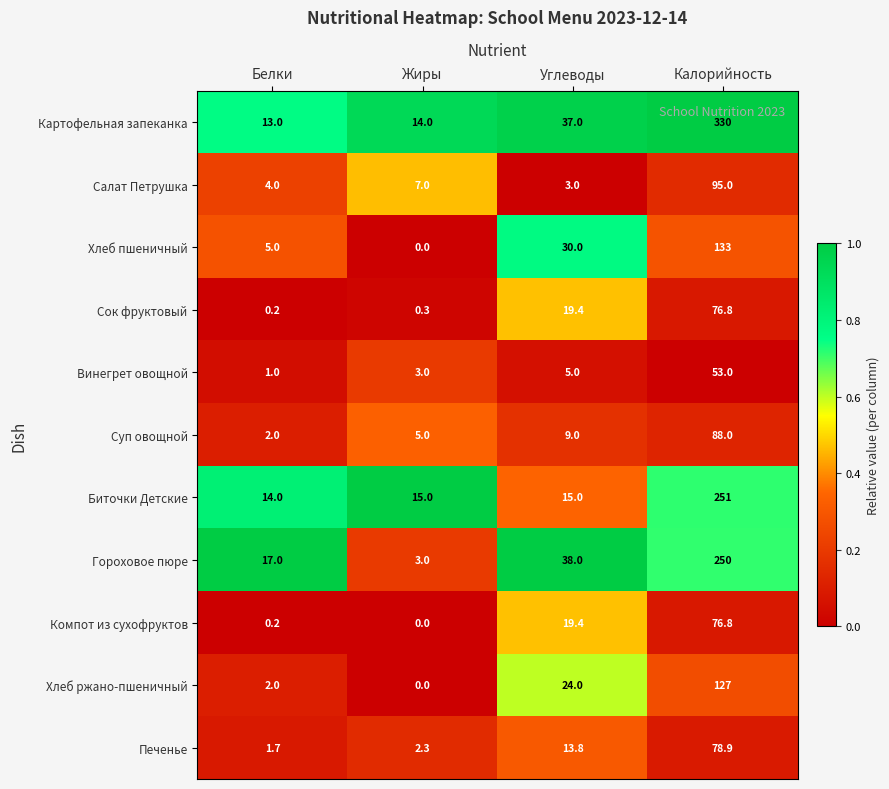

Rank the categories by Картофельная запеканка value from highest to lowest.

Калорийность, Углеводы, Жиры, Белки